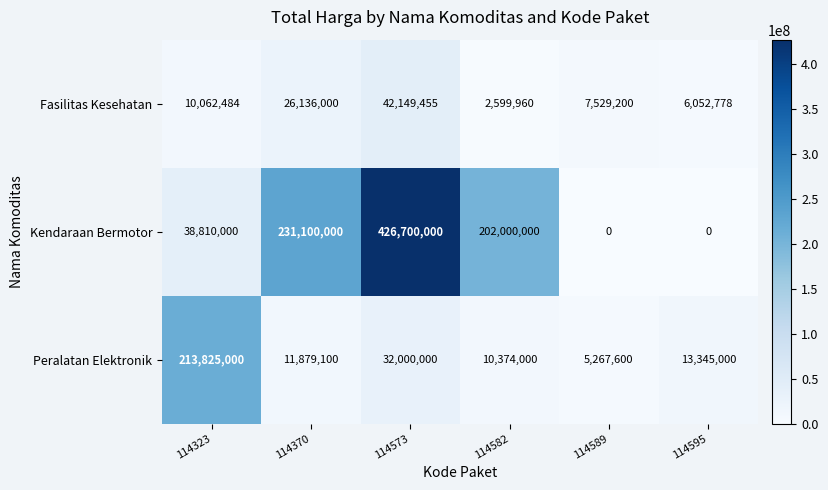

Reading left to right, list all the values displayed in this chart.

Fasilitas Kesehatan: 10062484	26136000	42149455	2599960	7529200	6052778
Kendaraan Bermotor: 38810000	231100000	426700000	202000000	0	0
Peralatan Elektronik: 213825000	11879100	32000000	10374000	5267600	13345000